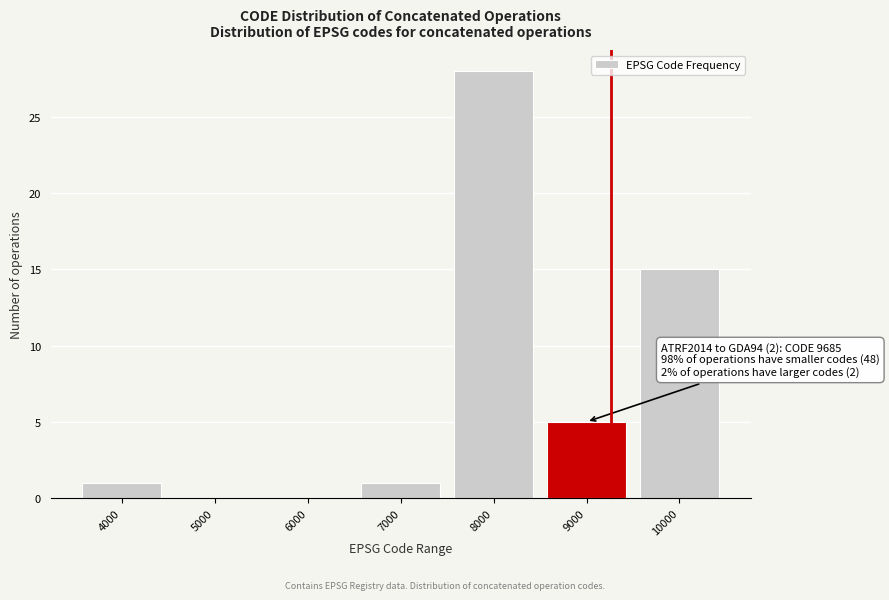

Reading right to left, extract all data points from this chart.

10000=15	9000=5	8000=28	7000=1	6000=0	5000=0	4000=1